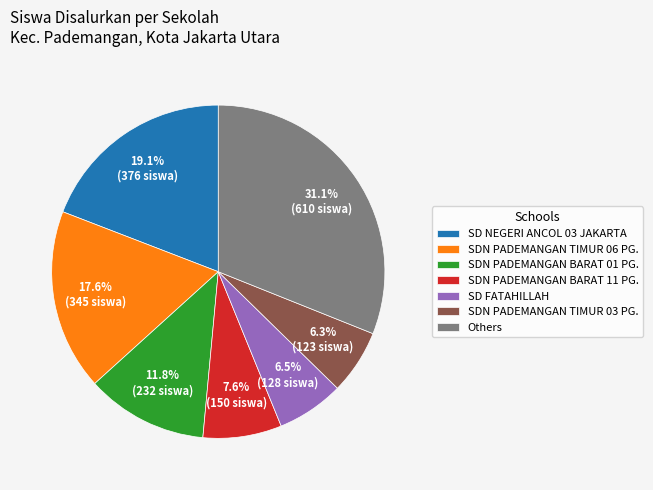

What is the ratio of the value at Others to the value at SDN PADEMANGAN TIMUR 06 PG.?

1.8